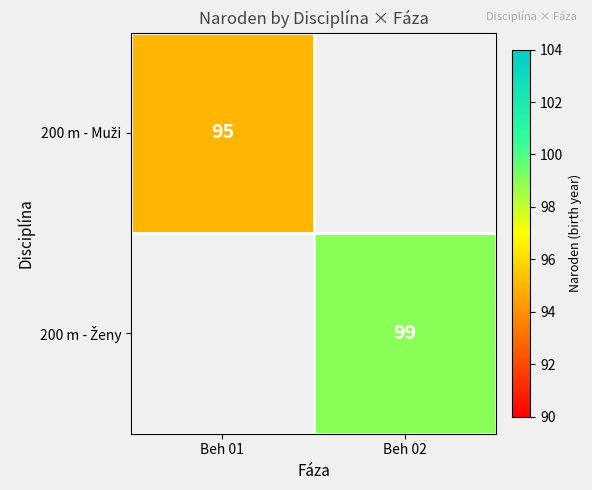

At how many categories does at least one series exceed 98?

1